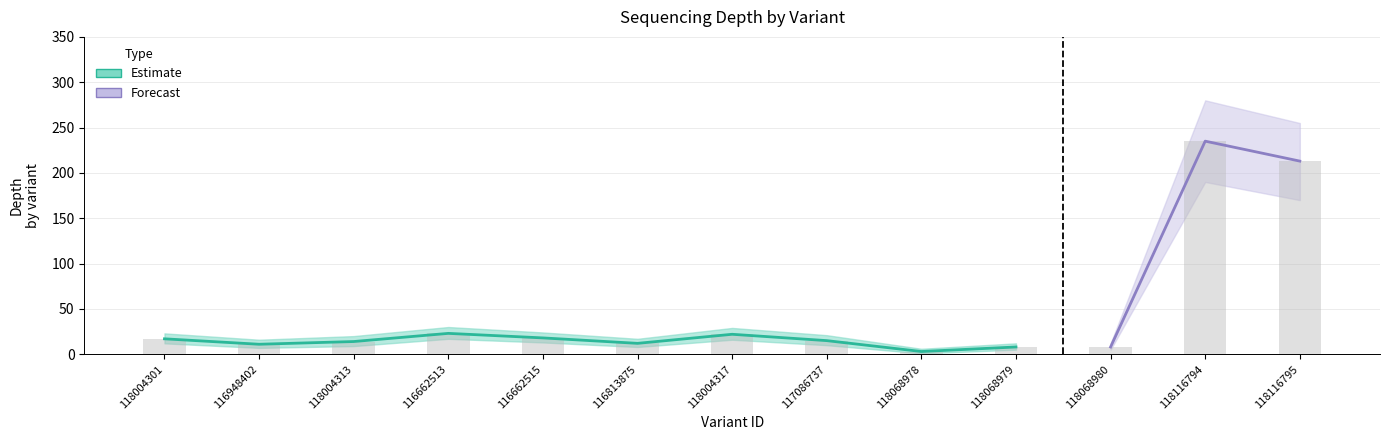

What position from the left is 116662515?

5